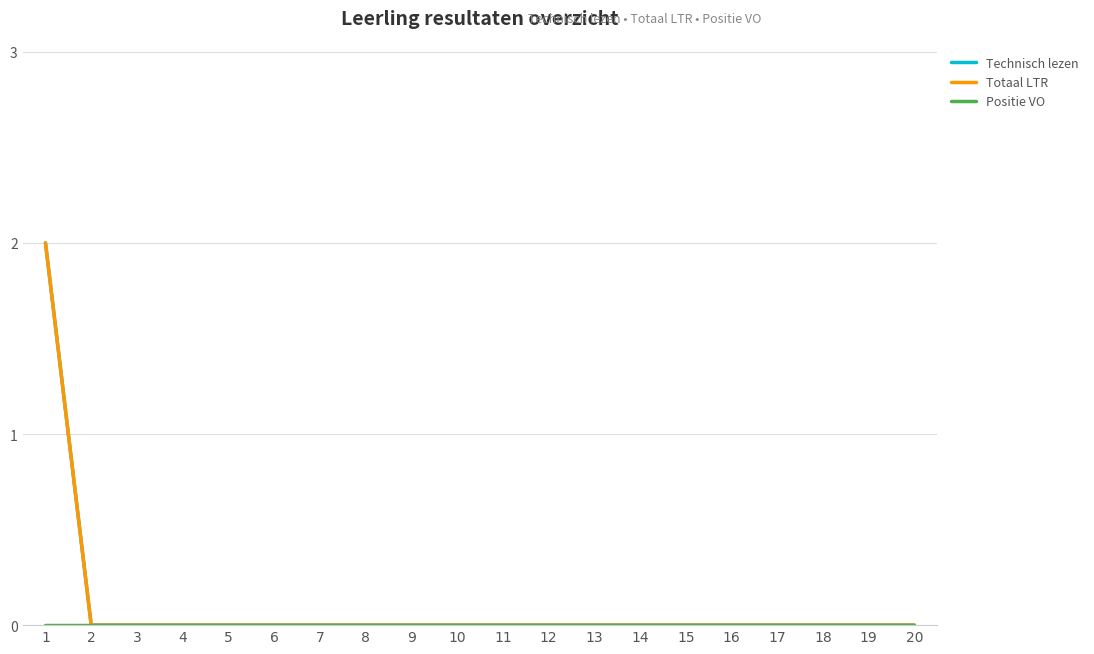

True or false: Technisch lezen and Totaal LTR cross at least once.

False